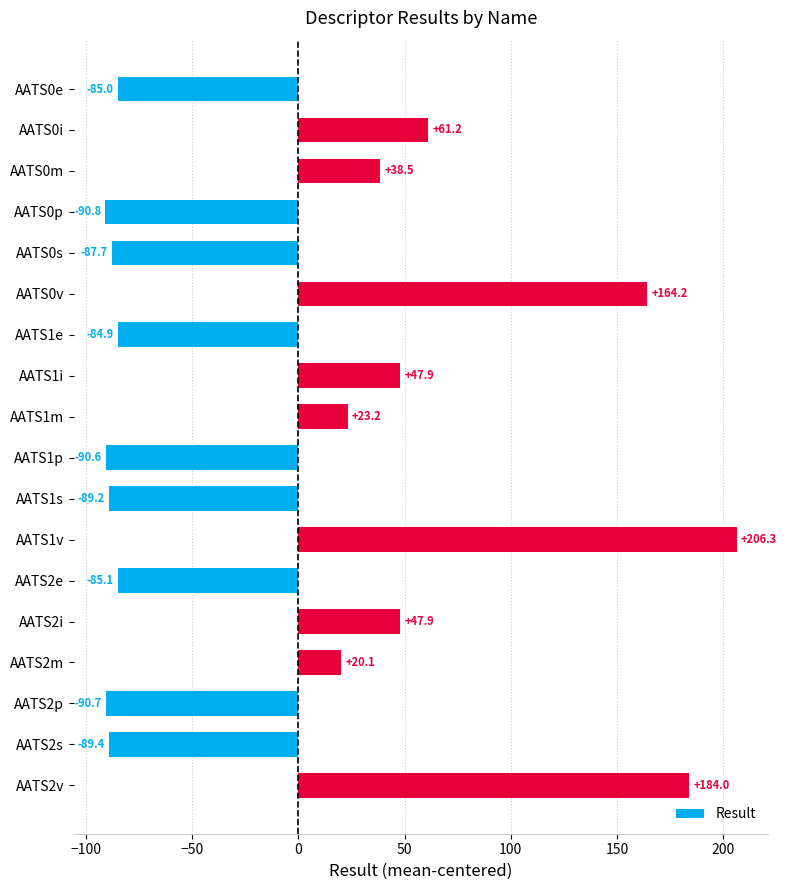

What is the label of the 3rd bar from the top?

AATS0m